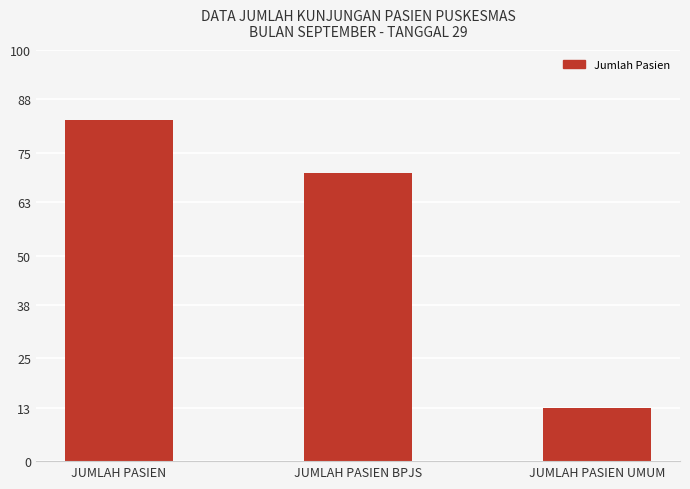

Reading right to left, transcribe all the data shown in this chart.

JUMLAH PASIEN UMUM=13	JUMLAH PASIEN BPJS=70	JUMLAH PASIEN=83